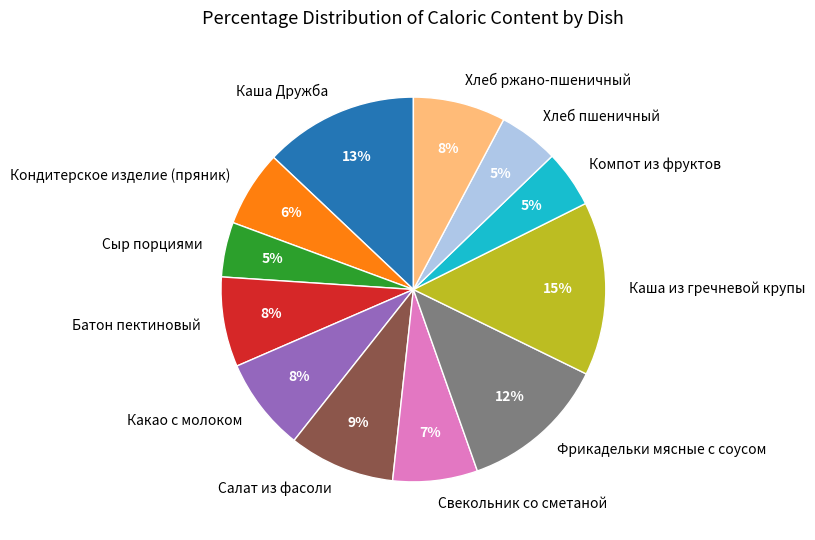

What percentage is the Салат из фасоли slice, to the nearest percent?

9%